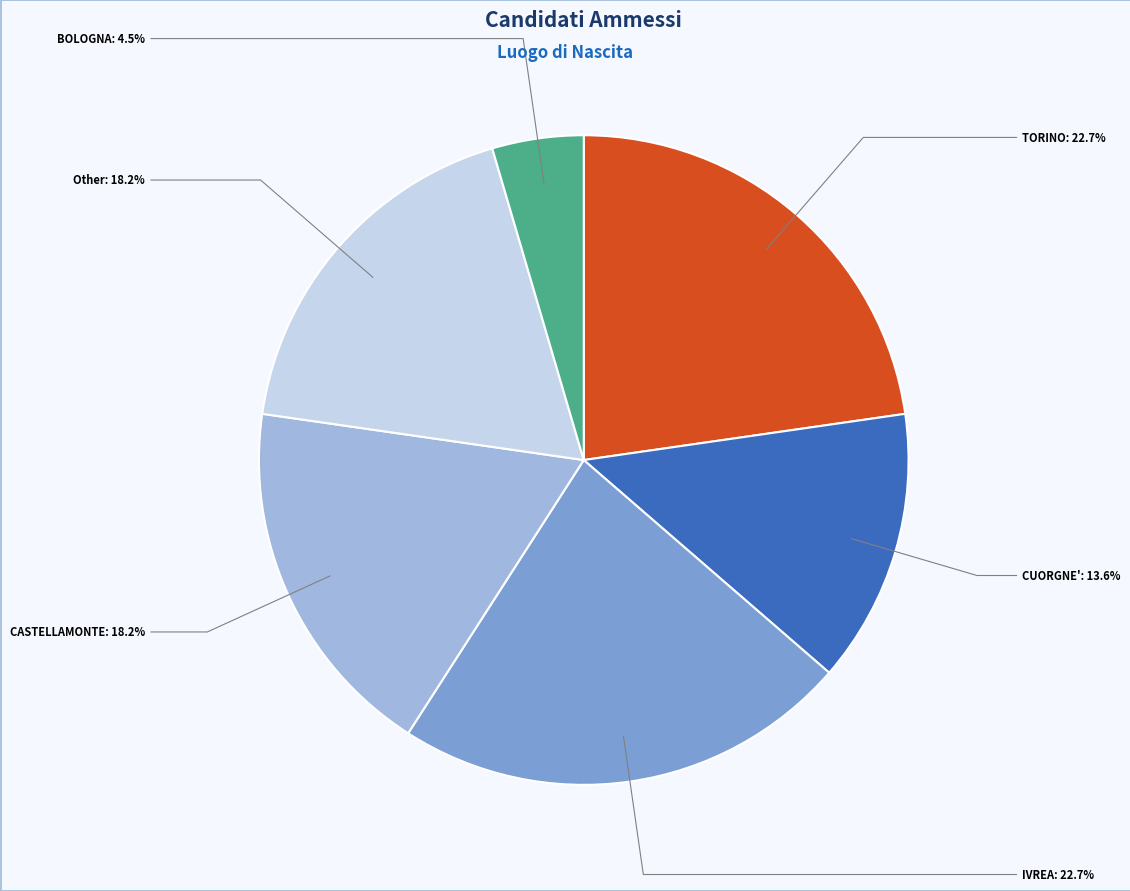

To the nearest percent, what is the combined percentage of BOLOGNA and CUORGNE'?

18%